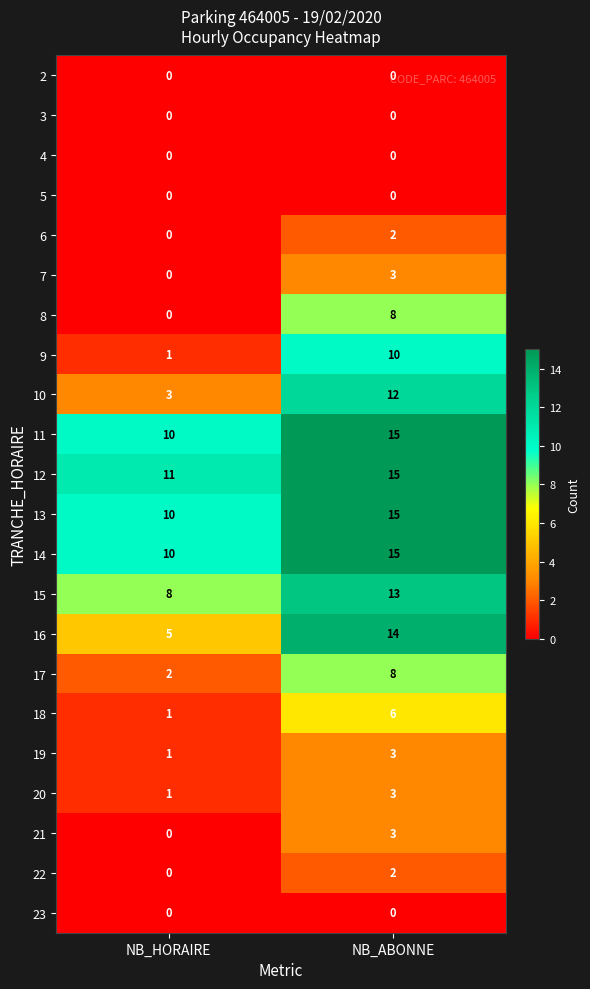

What is the difference between the maximum and minimum values in the 11 series?

5